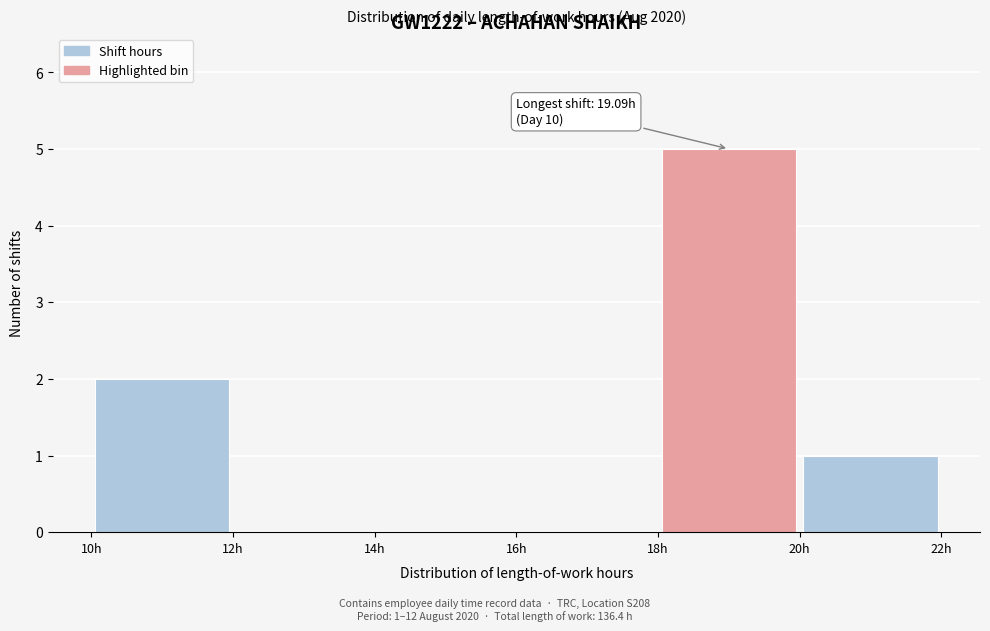

Which range on the x-axis has the tallest bar?

18 to 20